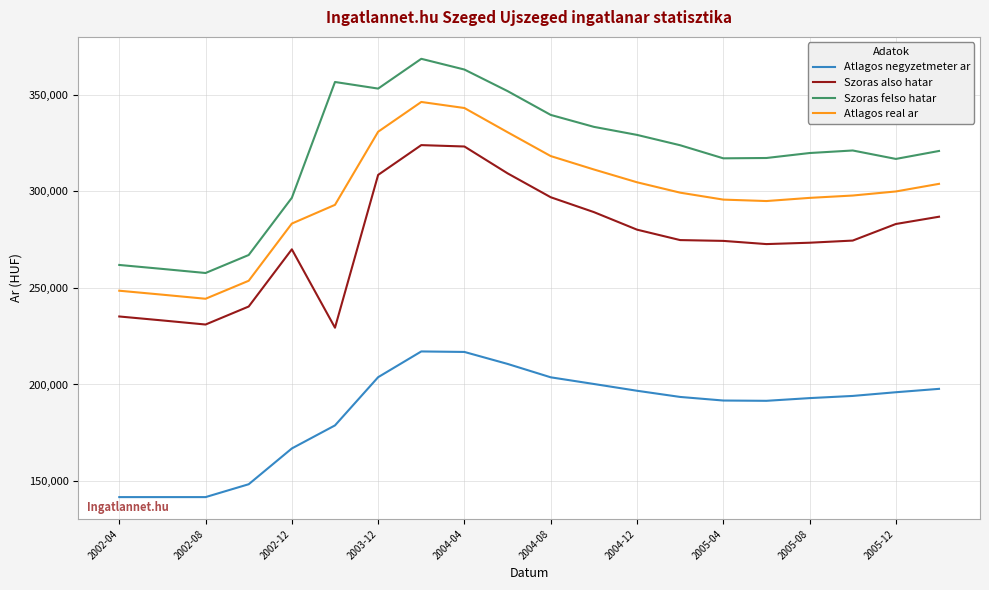

Which series has the widest spread of values?

Szoras felso hatar